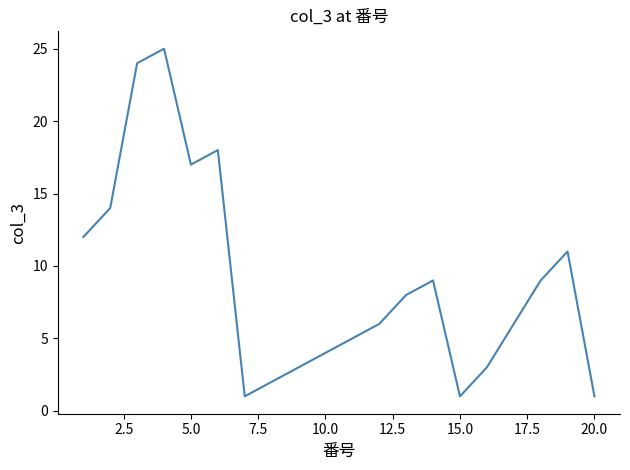

What is the greatest value displayed?

25